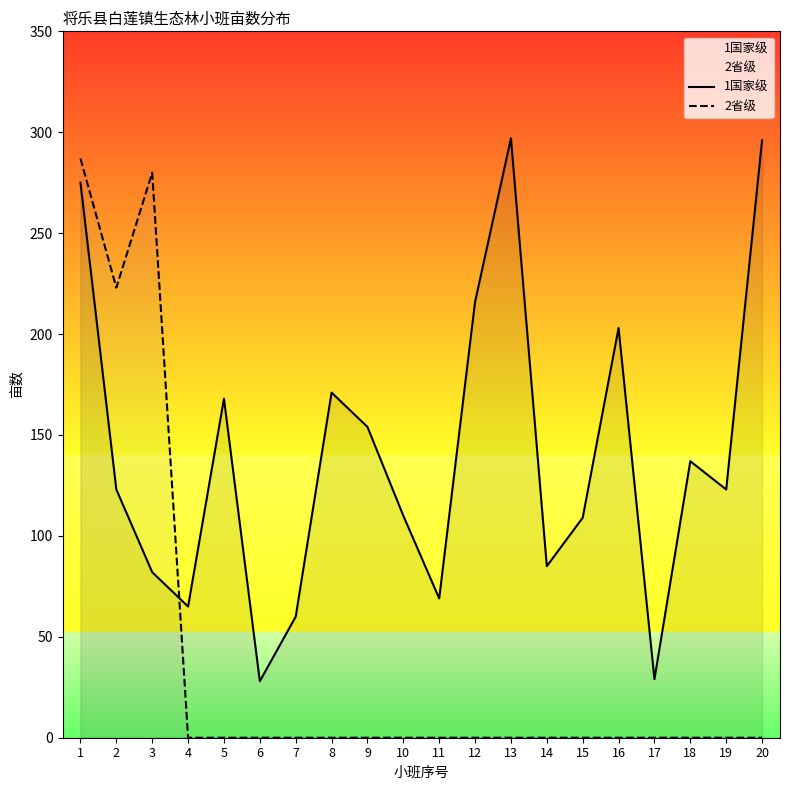

Which category has the highest value in the 2省级 series?

1